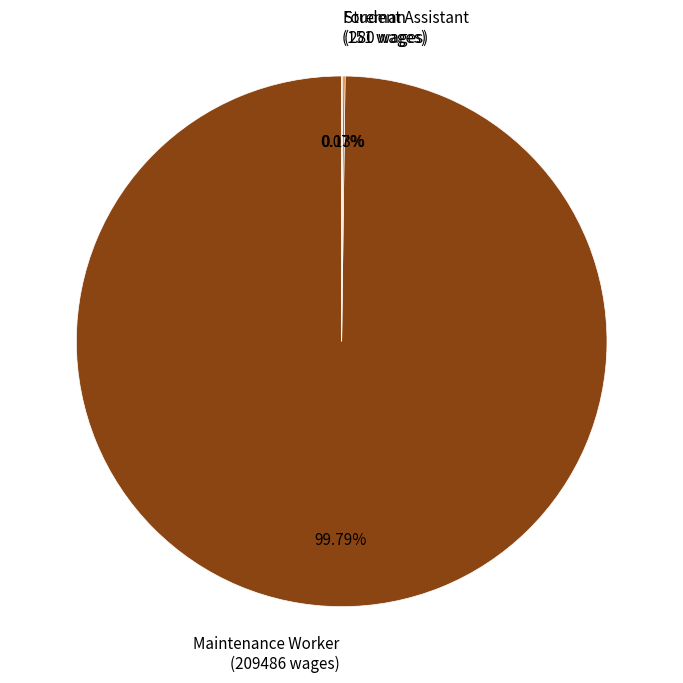

Is there any slice that represents more than half of the pie?

Yes